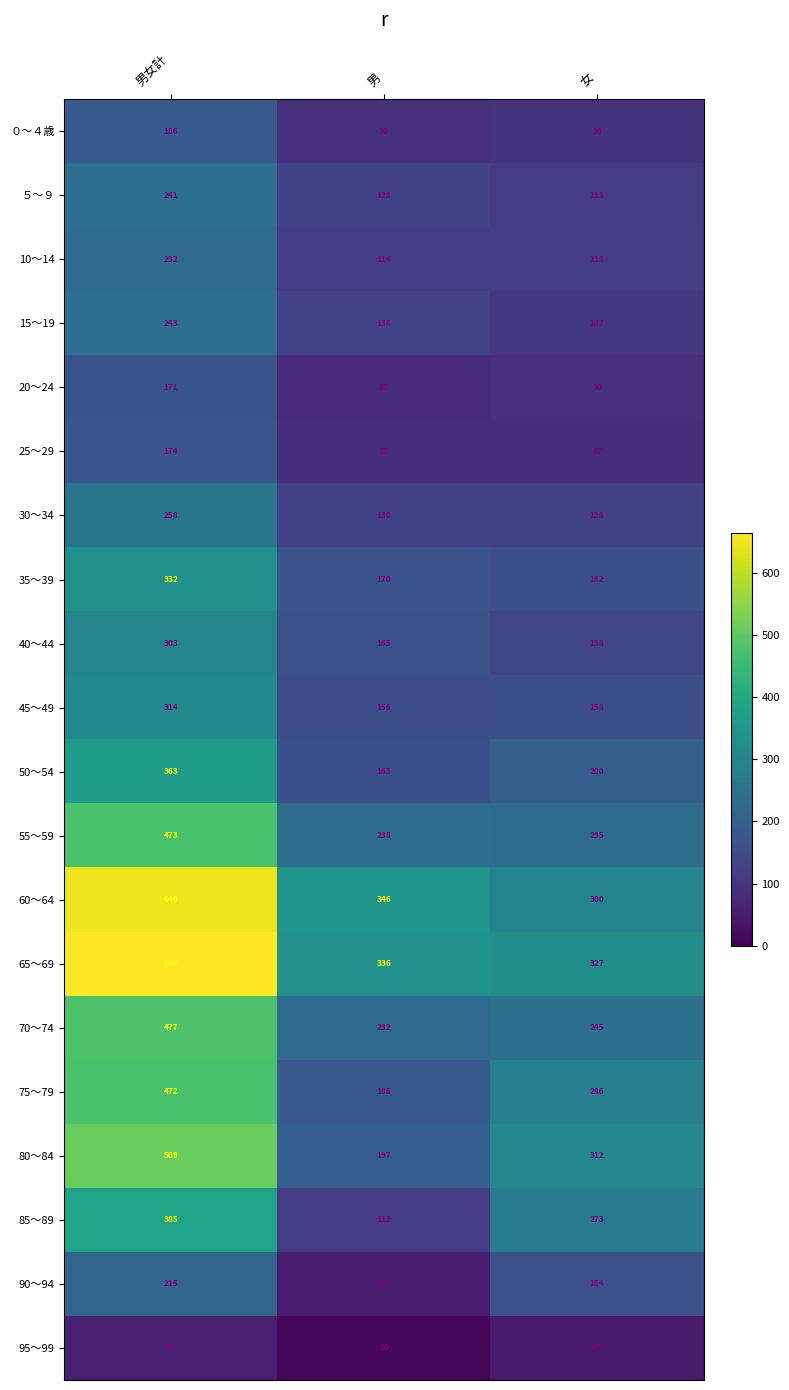

How many categories are shown in the chart?

3